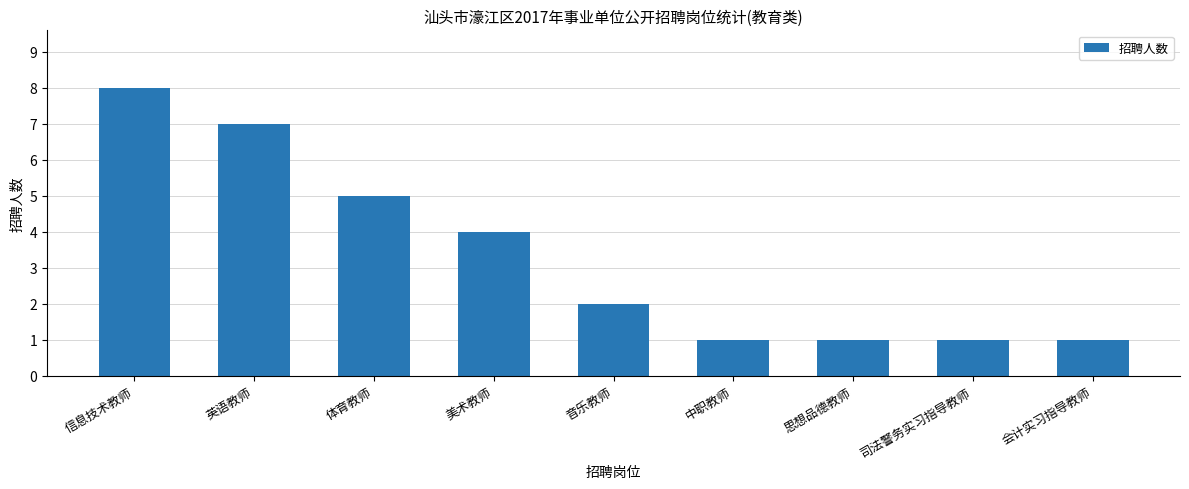

Between 体育教师 and 司法警务实习指导教师, which is larger?

体育教师